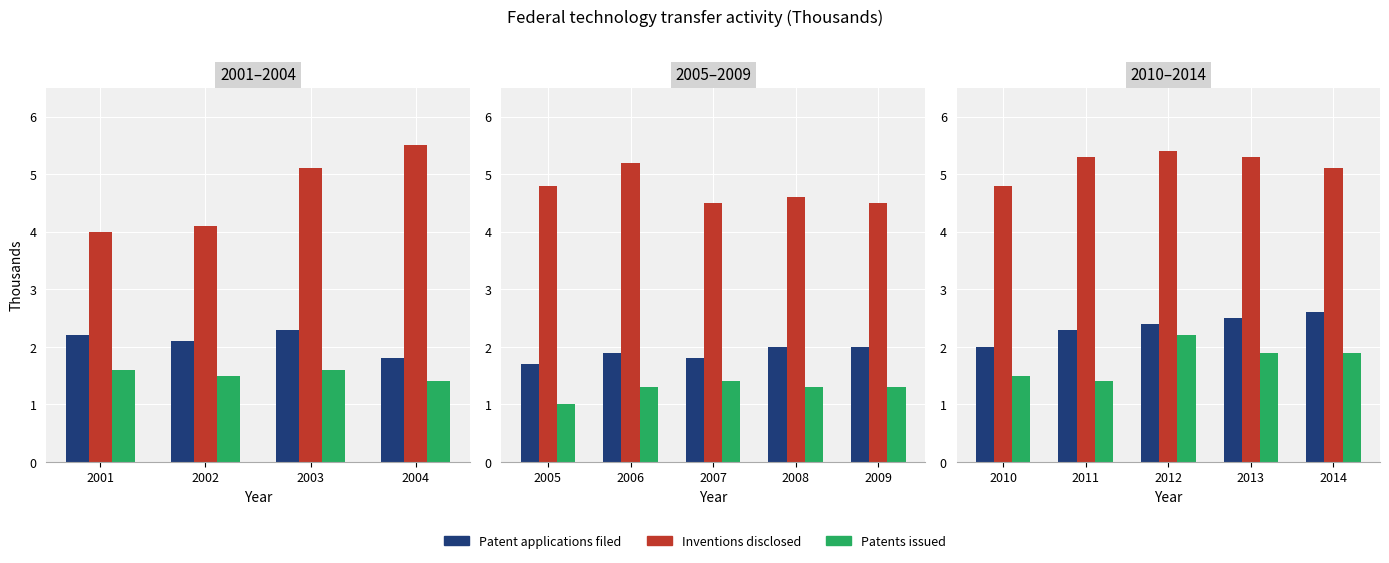

Is it true that Patent applications filed equals 3.5 at 2013?

False